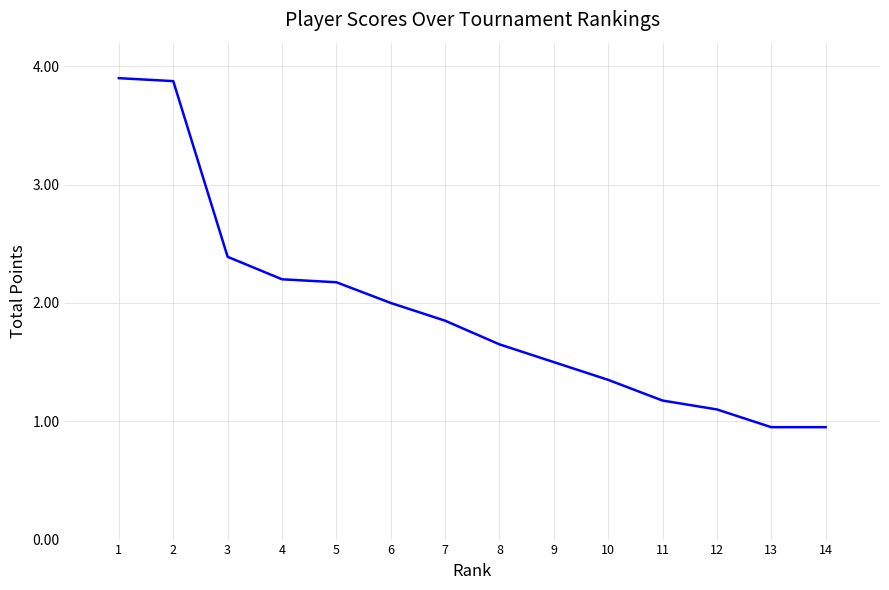

True or false: the data shows 993 at 7.

False